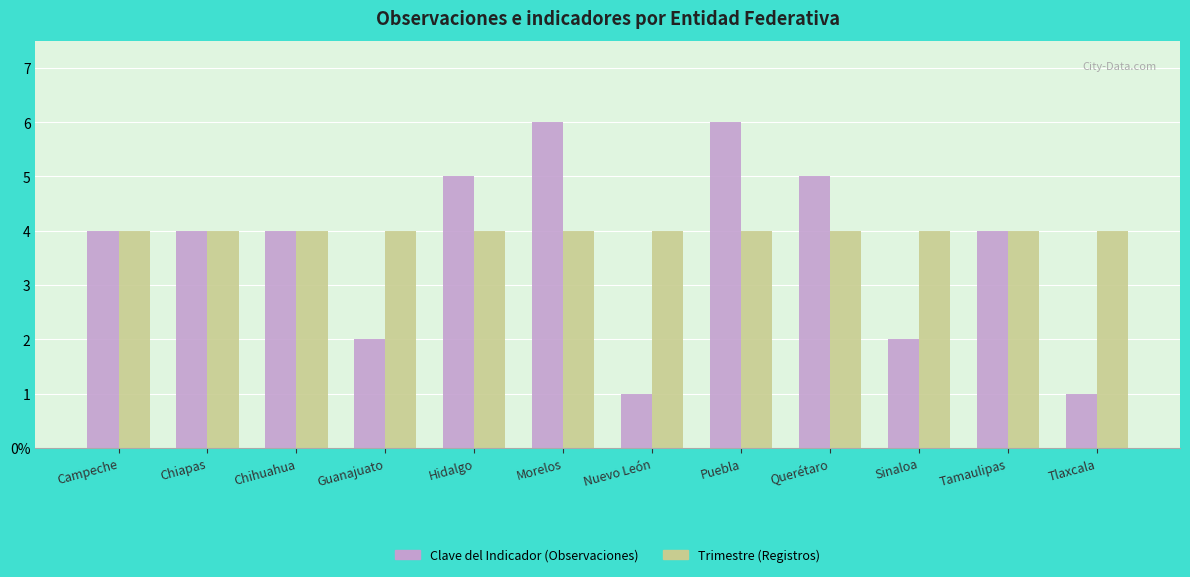

Count the Clave del Indicador (Observaciones) values in the range 2 to 5.

8